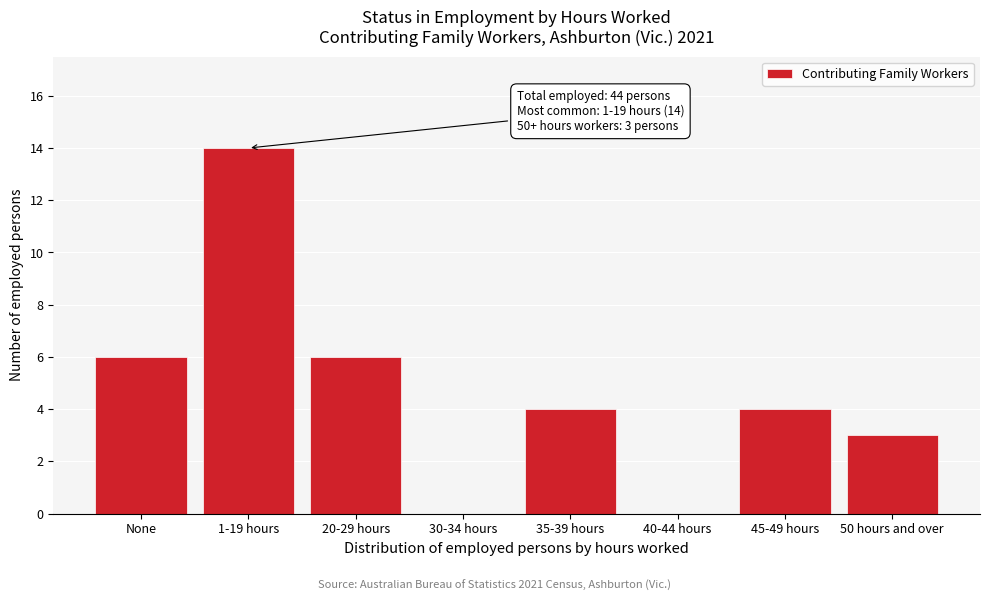

Reading right to left, what are all the values shown in this chart?

50 hours and over=3	45-49 hours=4	40-44 hours=0	35-39 hours=4	30-34 hours=0	20-29 hours=6	1-19 hours=14	None=6